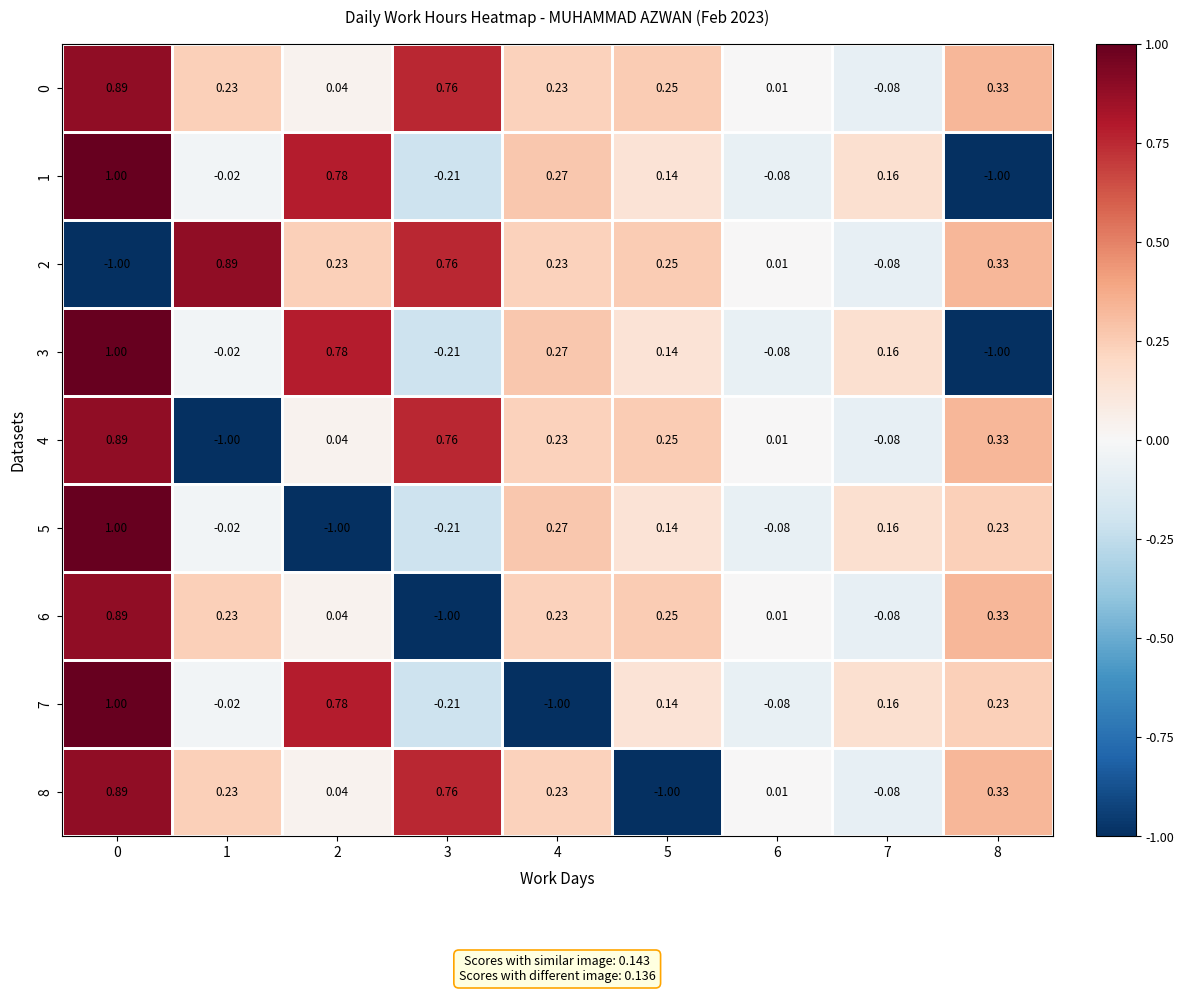

Is the value of 7 at 4 greater than the value of 1 at 1?

No